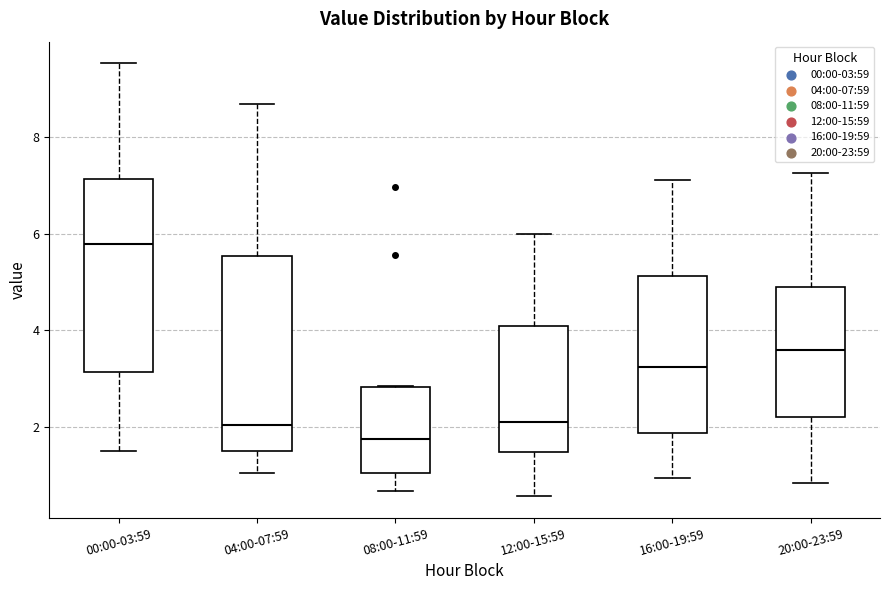

Which box has the lowest median line?

08:00-11:59